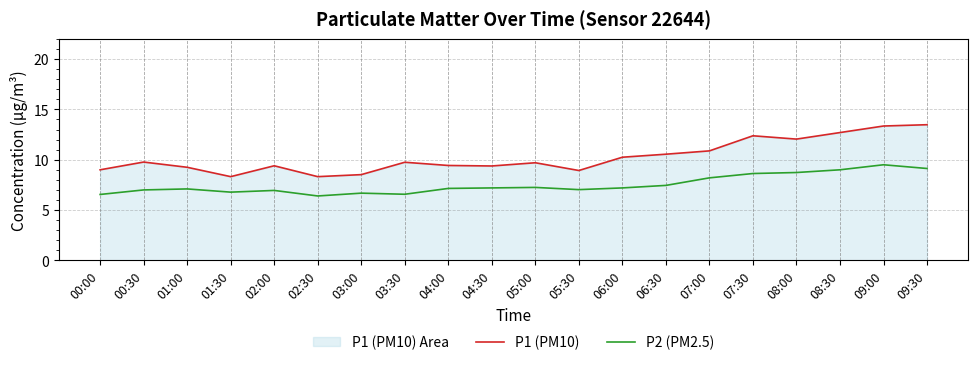

What is the label of the 12th point from the left?

05:30